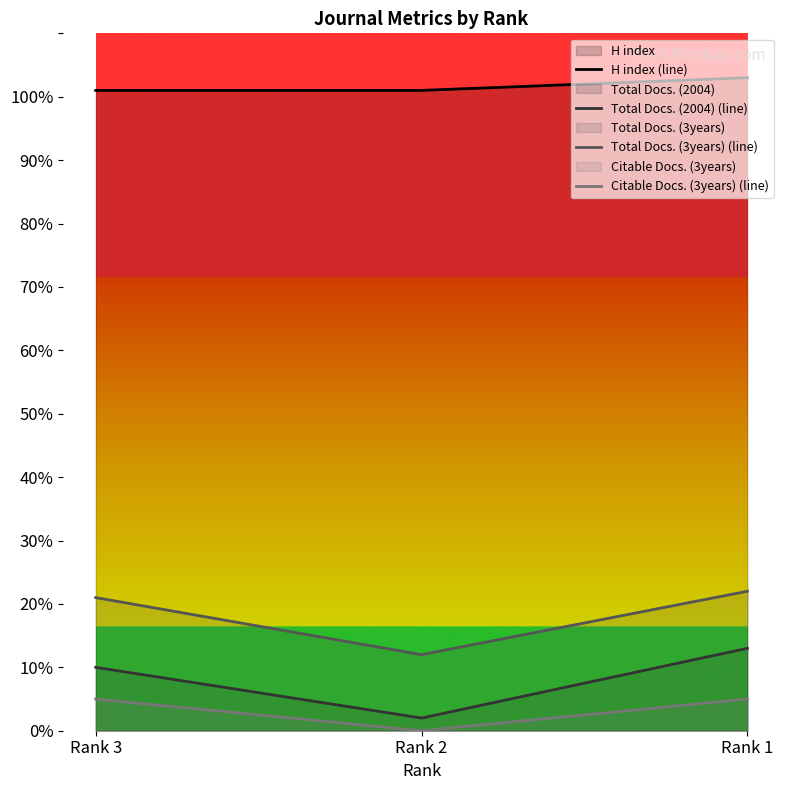

At how many categories does at least one series exceed 44?

3